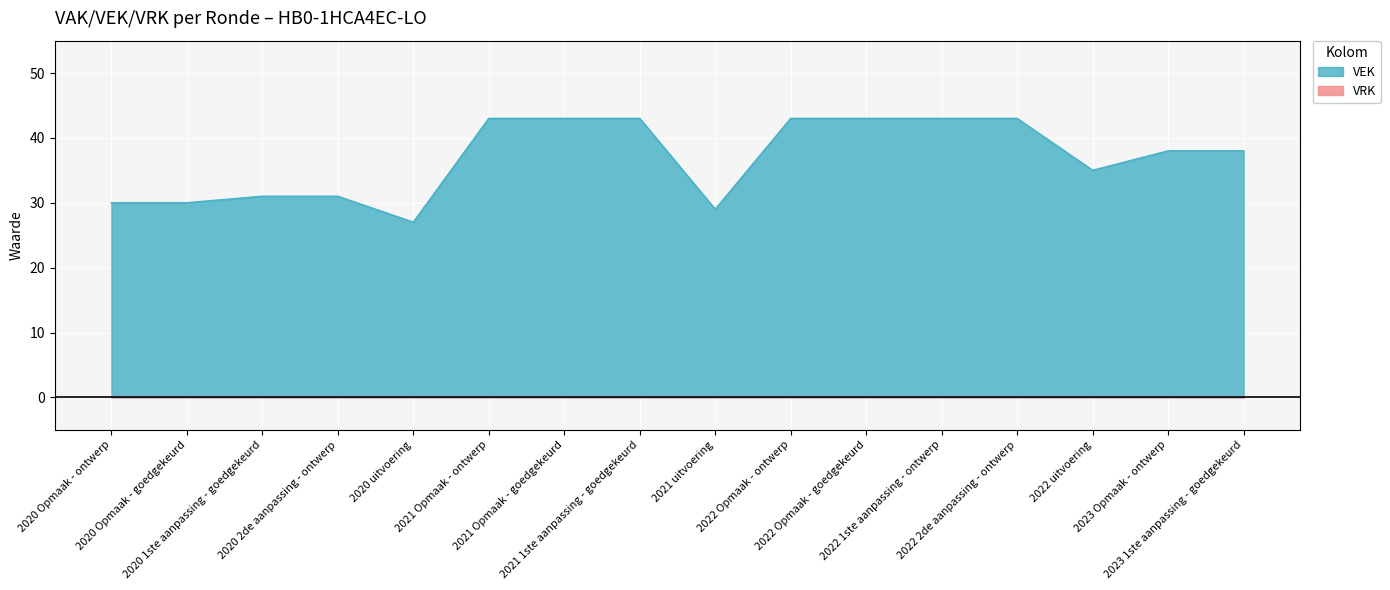

Reading left to right, extract all data points from this chart.

30	30	31	31	27	43	43	43	29	43	43	43	43	35	38	38